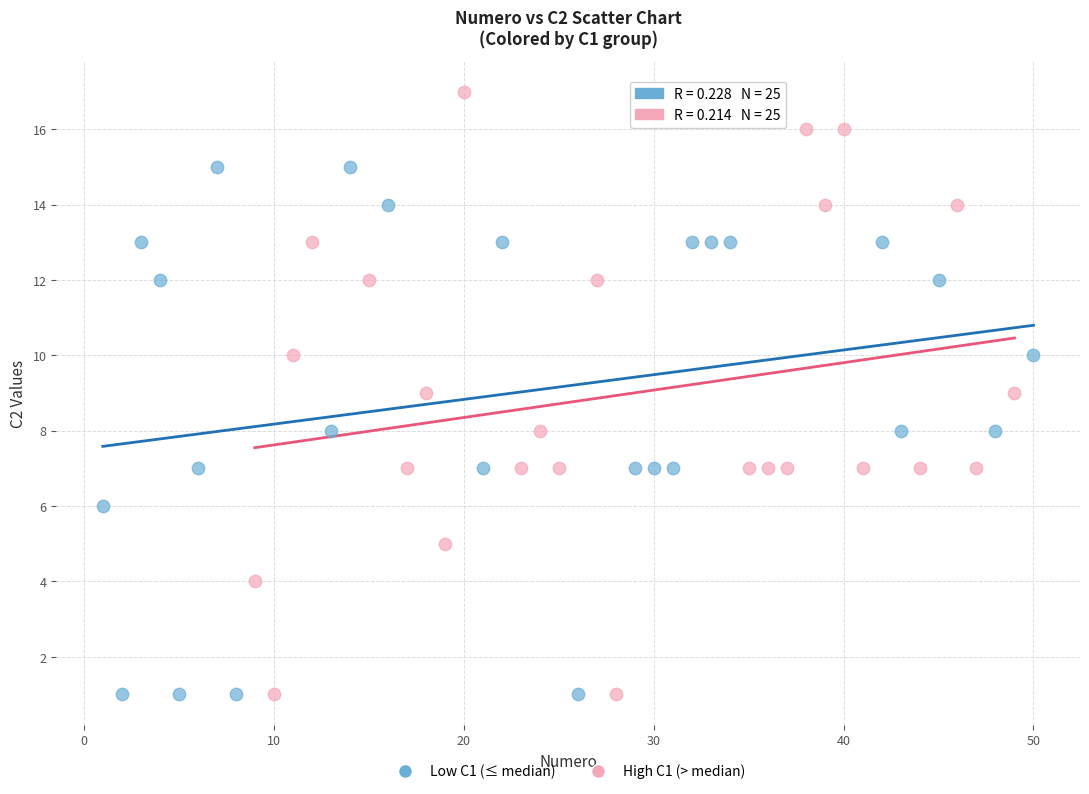

Which series reaches the maximum Y coordinate?

High C1 (> median)